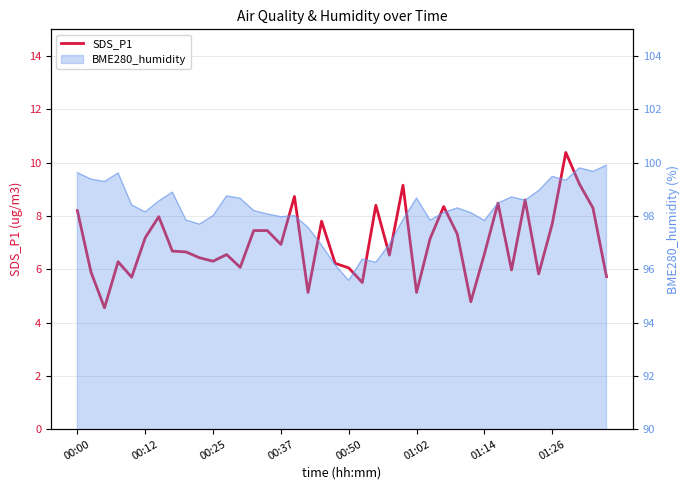

Approximately how many times larger is the value at 13 compared to 00:00?

0.9